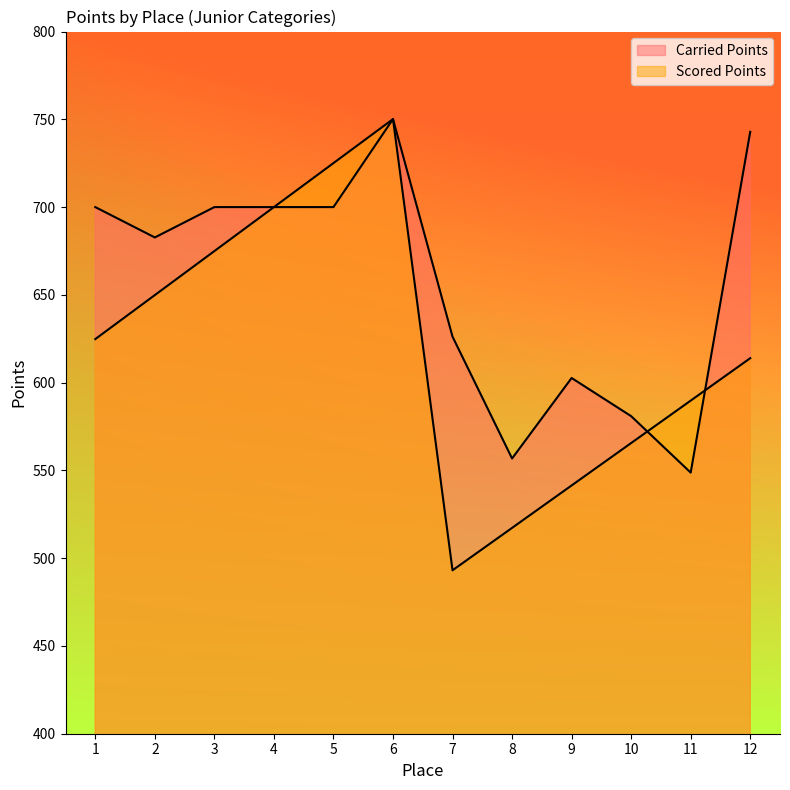

How many lines are shown in the chart?

2